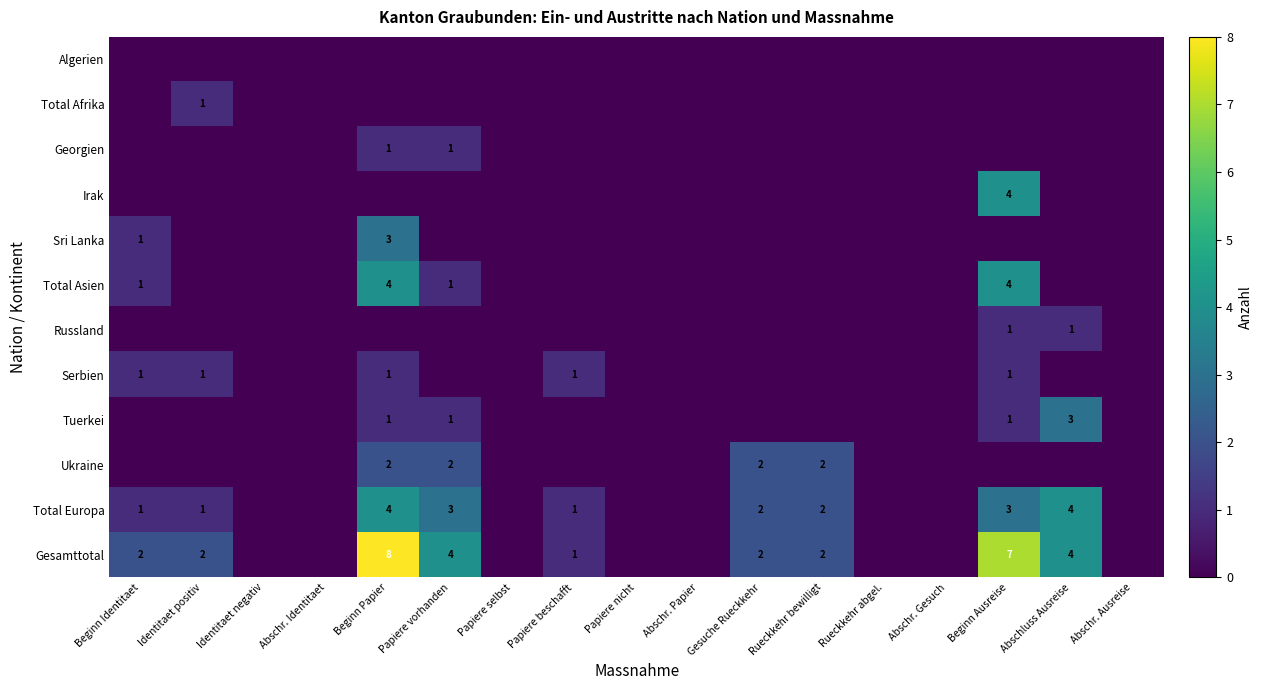

At how many categories does at least one series exceed 7?

1